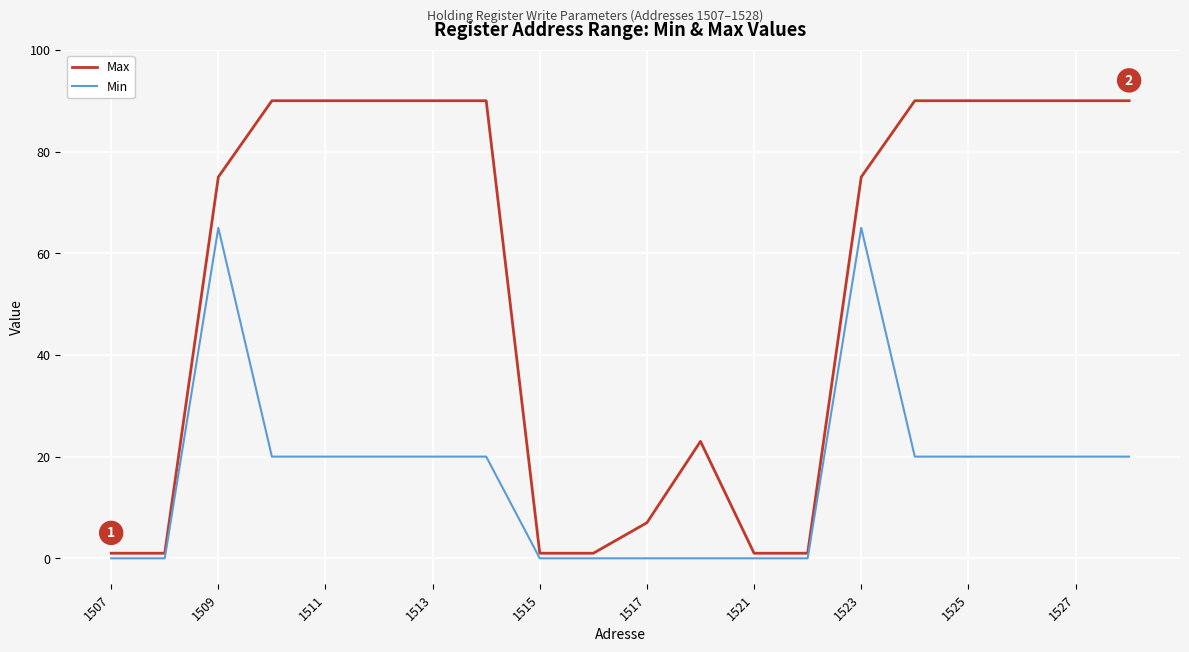

Reading left to right, list all the values displayed in this chart.

Max: 1	1	75	90	90	90	90	90	1	1	7	23	1	1	75	90	90	90	90	90
Min: 0	0	65	20	20	20	20	20	0	0	0	0	0	0	65	20	20	20	20	20